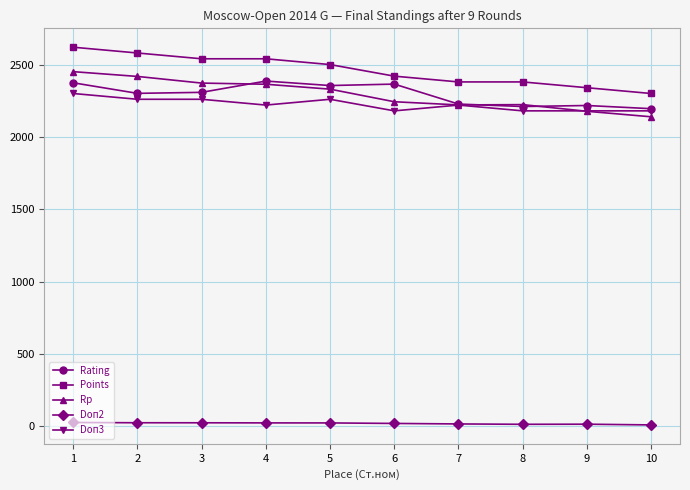

Is the value of Doп2 at 3 greater than the value of Rp at 5?

No